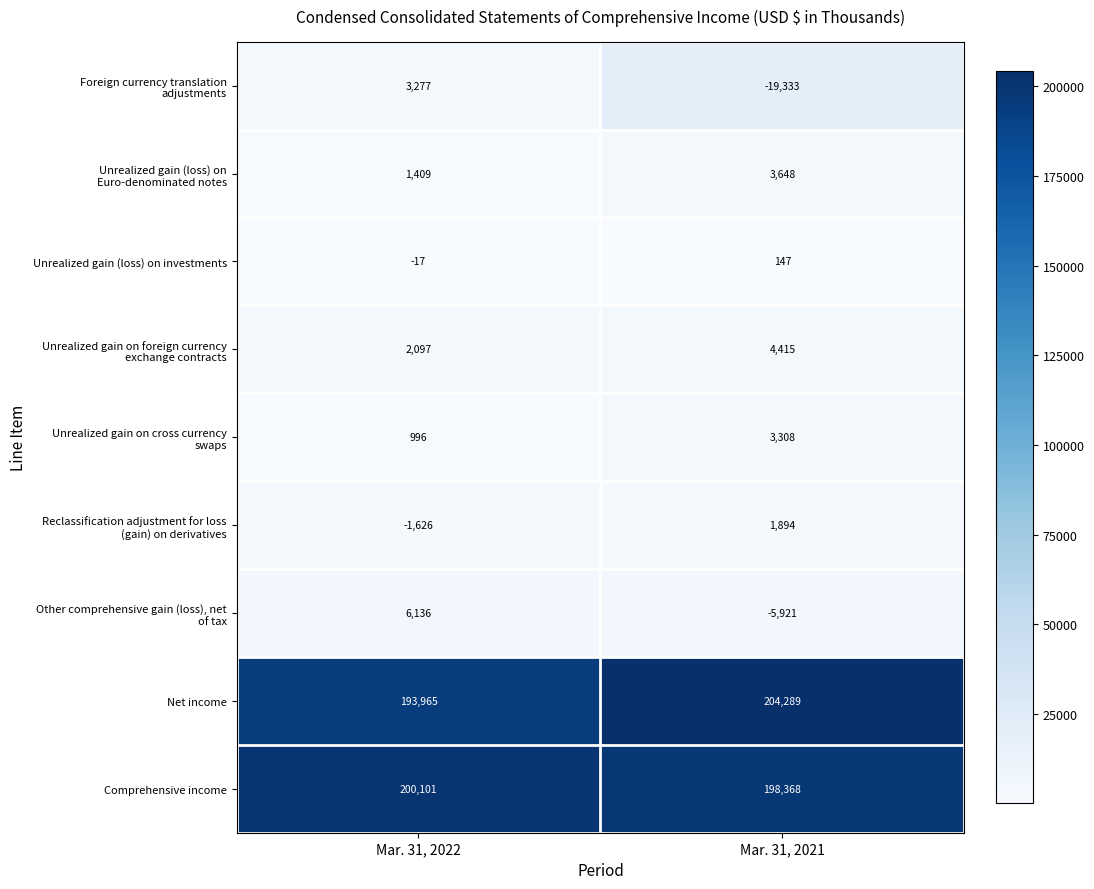

What is the spread (max minus min) of values at Mar. 31, 2021?

223622